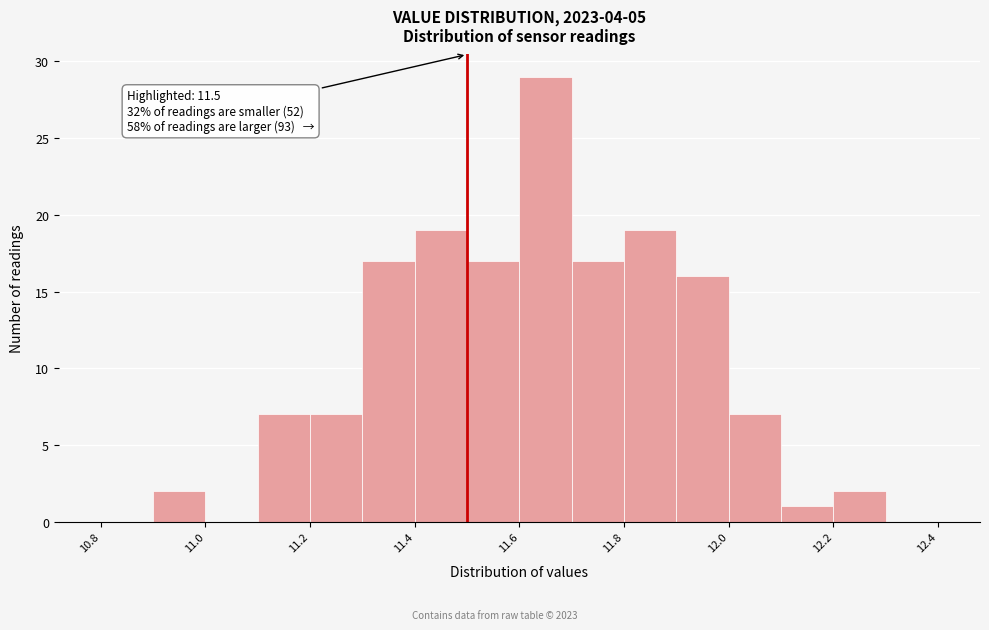

Over which range of the x-axis is the bar tallest?

11.6 to 11.7